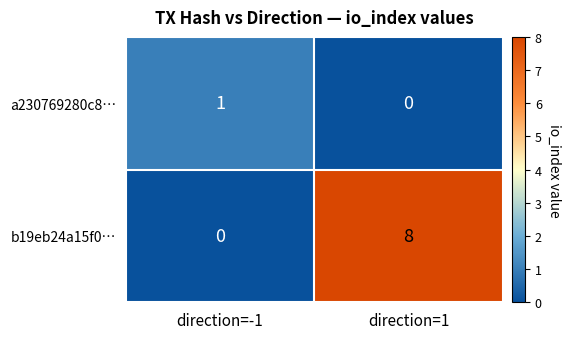

What is the approximate value of b19eb24a15f0… at direction=1?

8